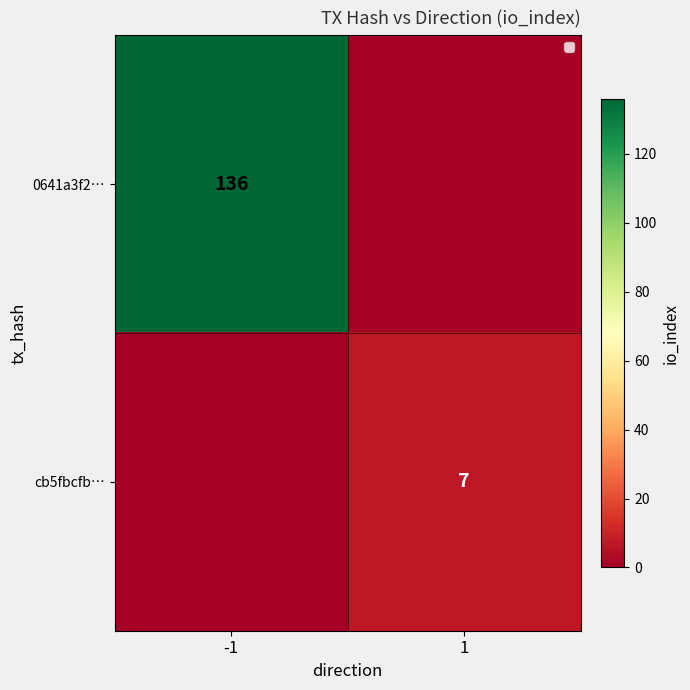

Is it true that 0641a3f2… equals 243 at -1?

False